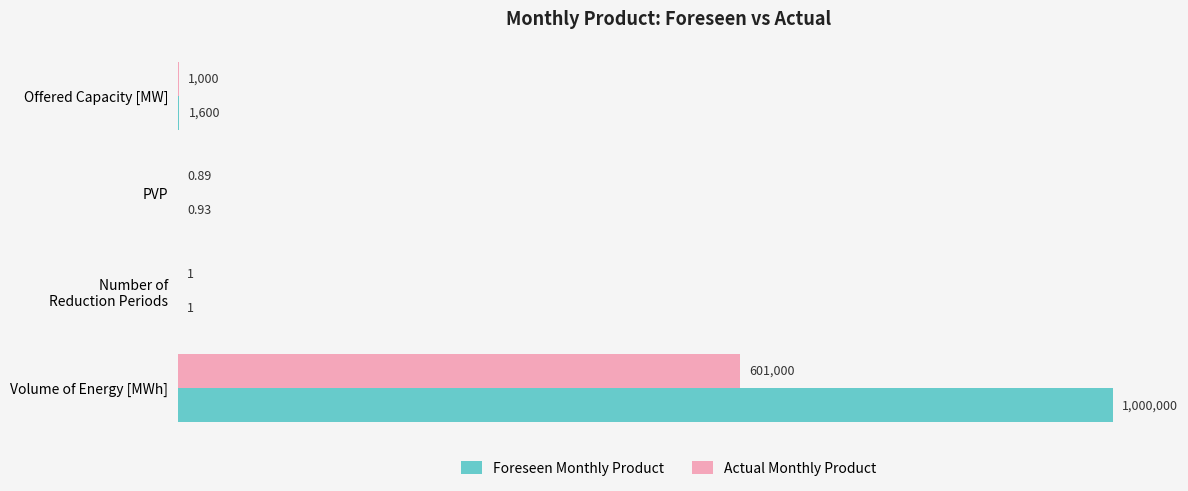

What are all the series names shown in the legend?

Foreseen Monthly Product, Actual Monthly Product